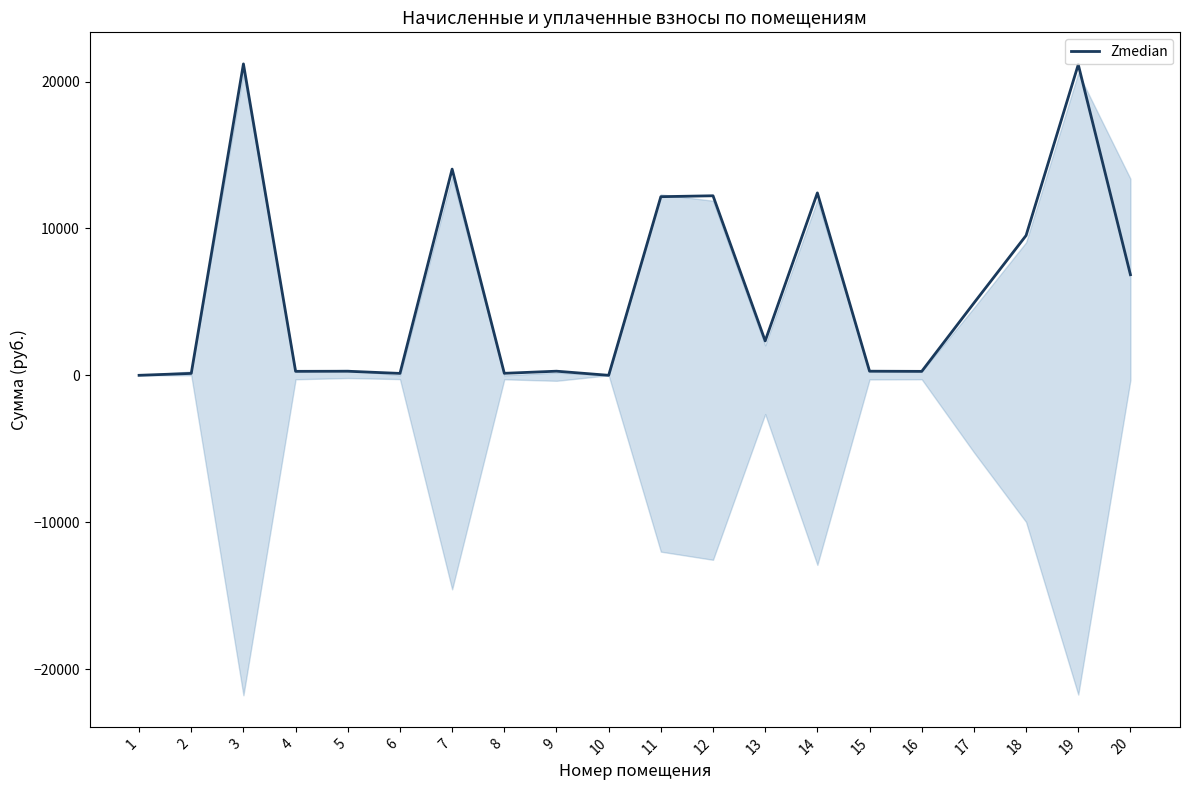

How many lines are shown in the chart?

1